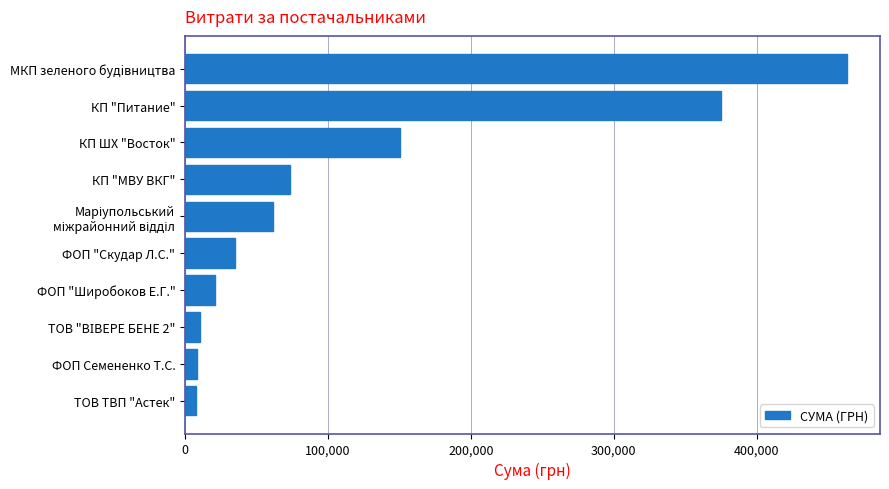

At which category does the chart reach its peak across all series?

МКП зеленого будiвництва